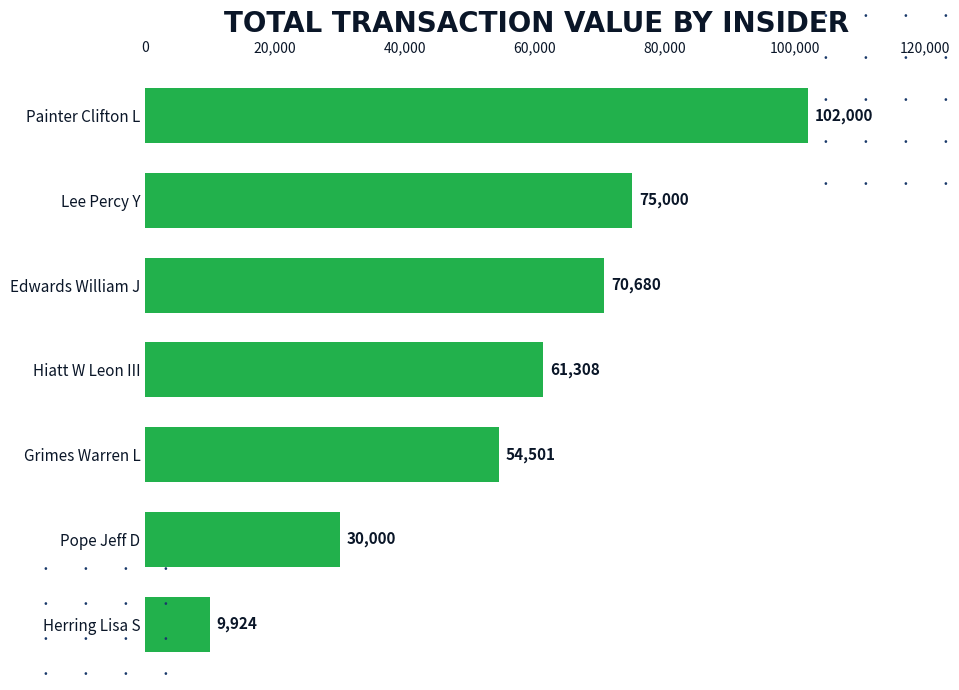

Which has a higher value, Pope Jeff D or Lee Percy Y?

Lee Percy Y